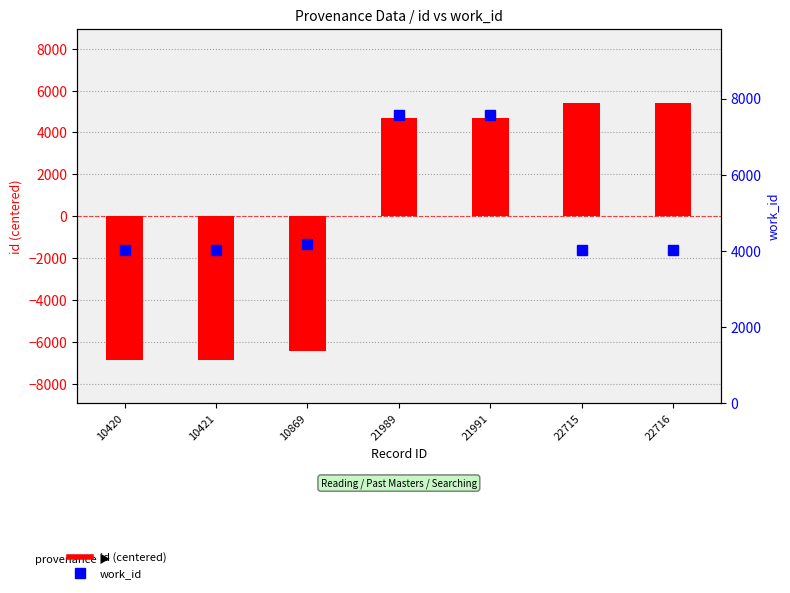

List the series in order of their overall mean, lowest first.

id (centered), work_id